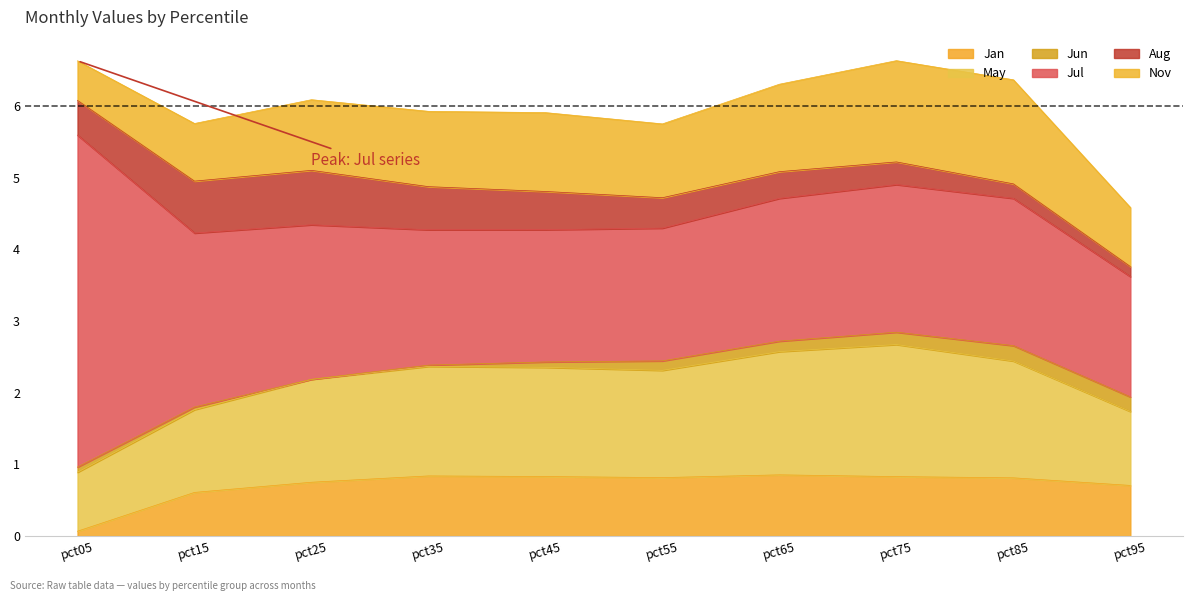

How many data points does each series have?

10